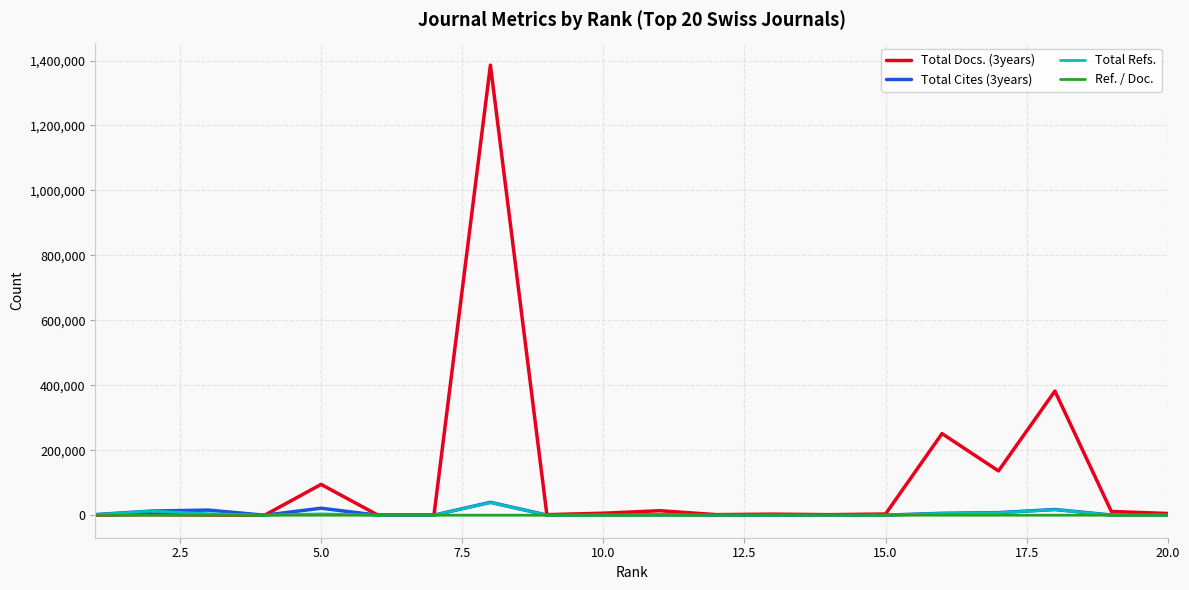

What is the greatest value displayed?

1385837